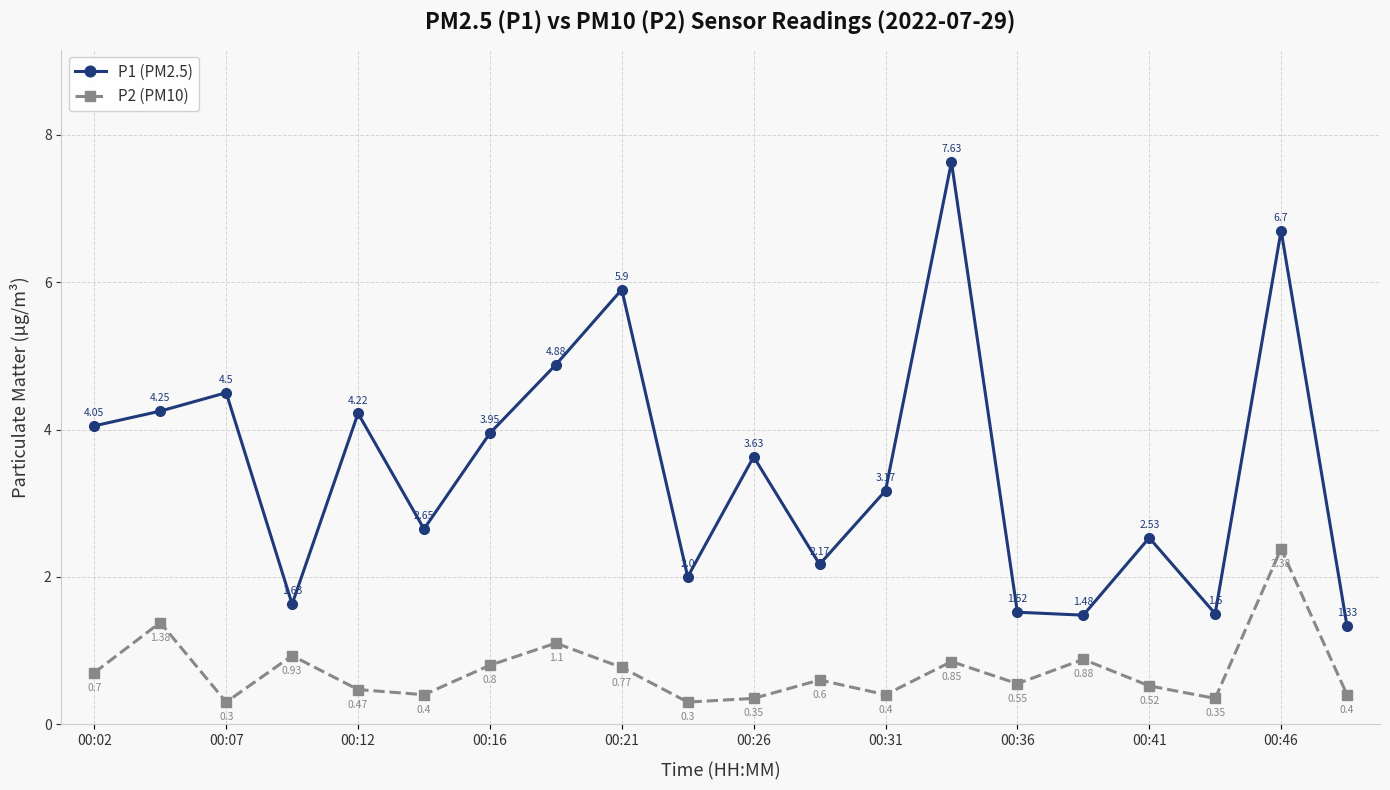

Which series has the largest total across all categories?

P1 (PM2.5)